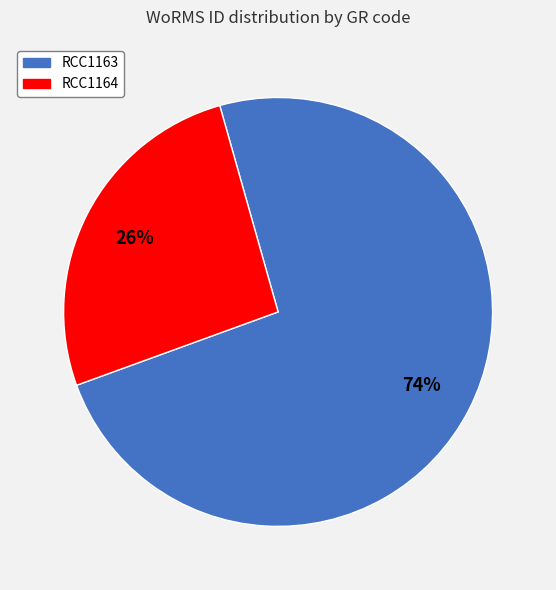

To the nearest percent, what percentage of the pie is RCC1164?

26%